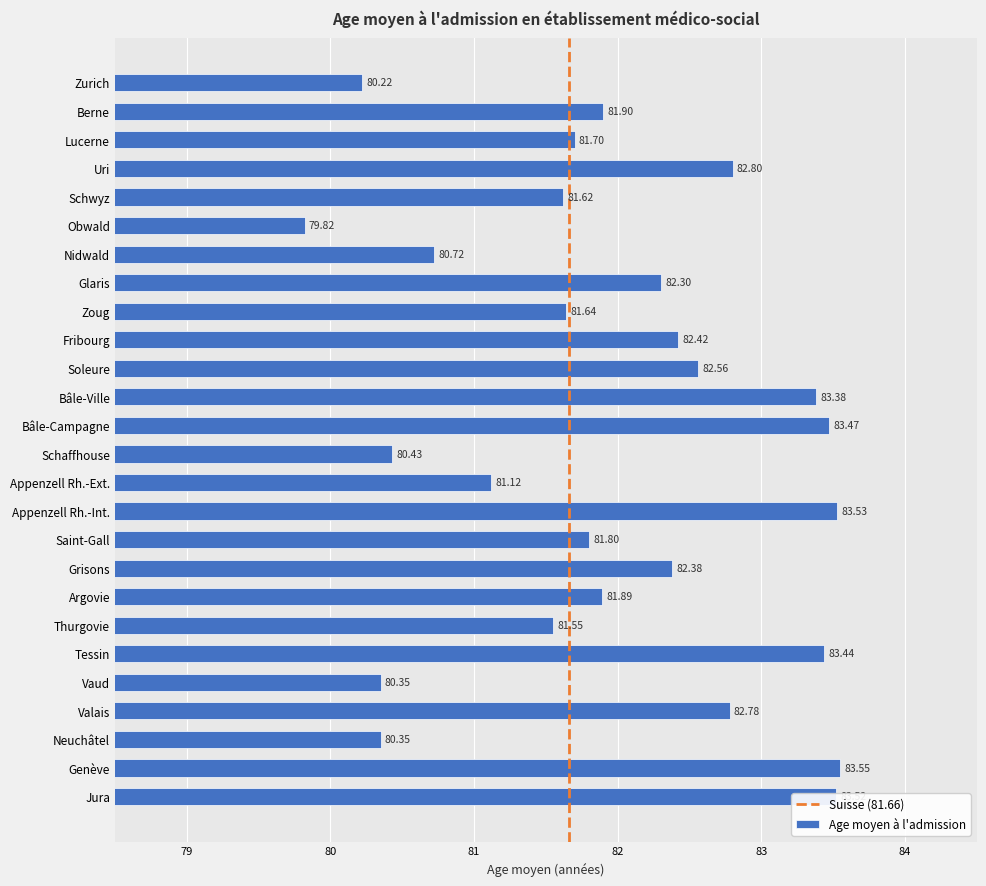

What is the ratio of the value at Vaud to the value at Thurgovie?

1.0